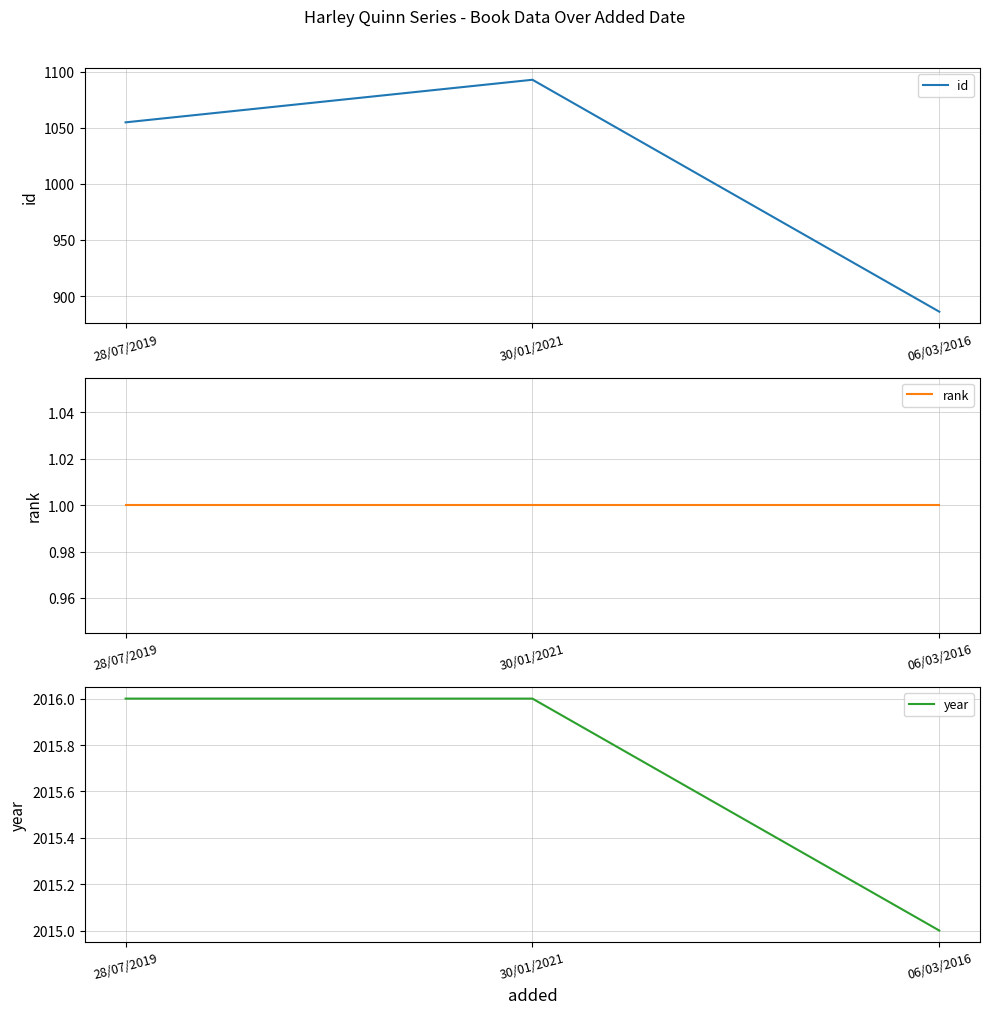

What is the difference between the maximum and minimum values in the id series?

207